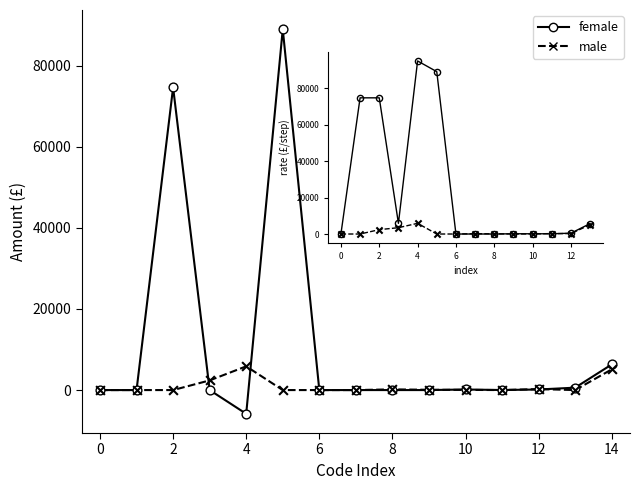

Which series has the largest total across all categories?

female